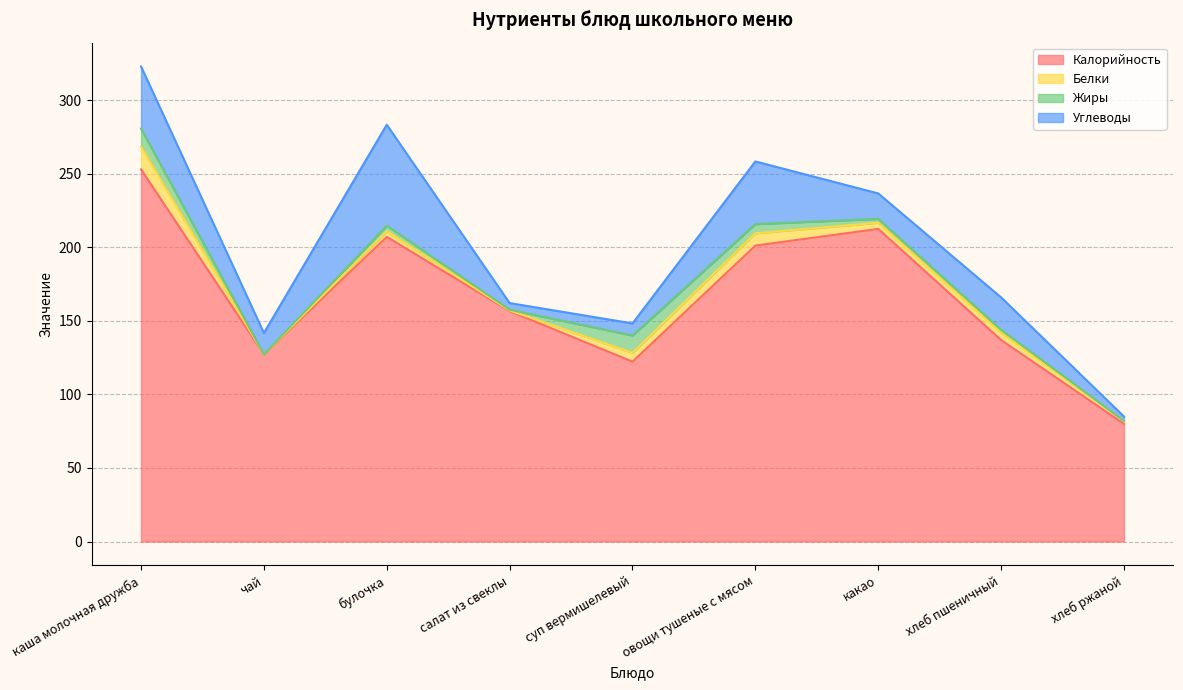

True or false: Белки and Калорийность intersect in this chart.

False